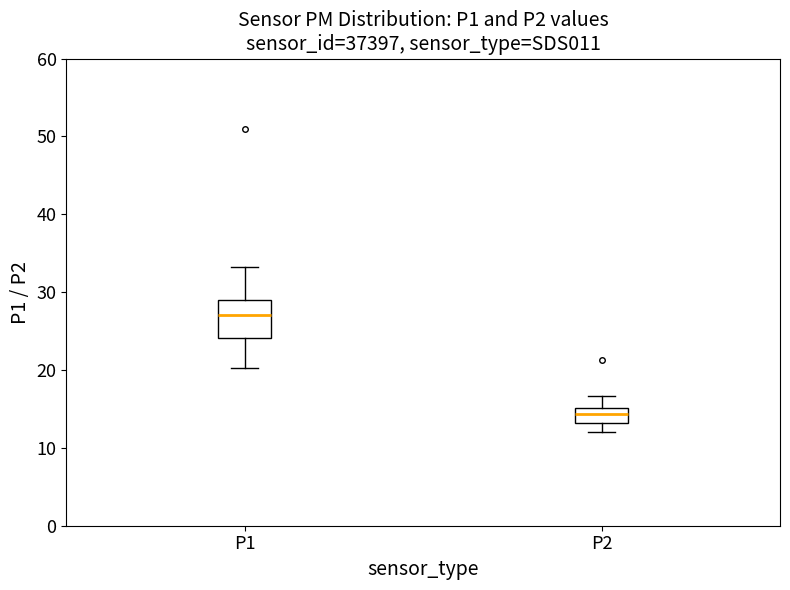

Where is the upper edge of the box for P2 on the y-axis? The values are not printed on the chart, so give them approximately, as read against the axis.

15